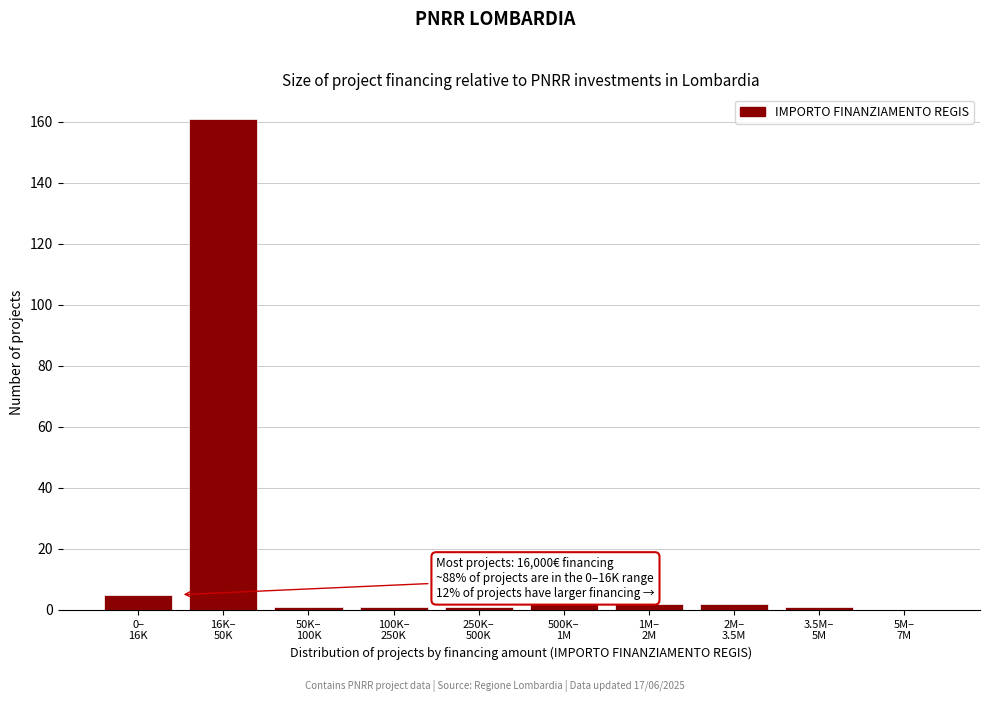

What is the sum of all values?

177